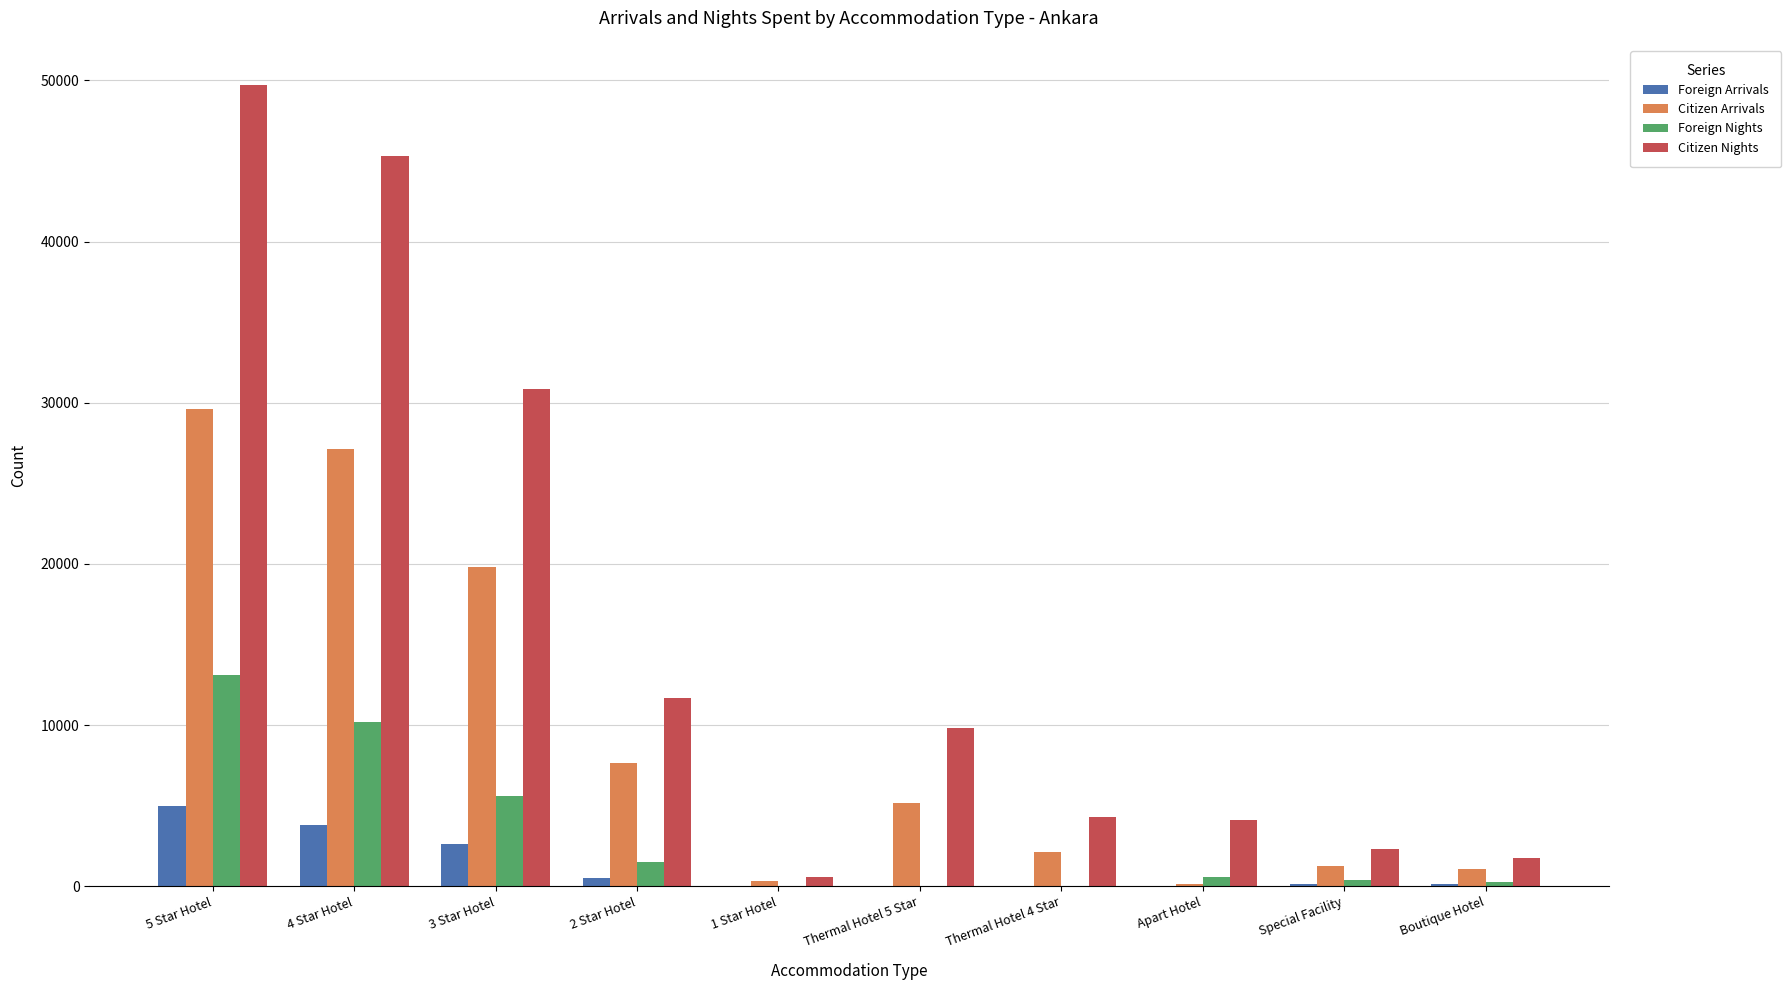

What is the sum of the Citizen Arrivals values at Apart Hotel and 1 Star Hotel?

437